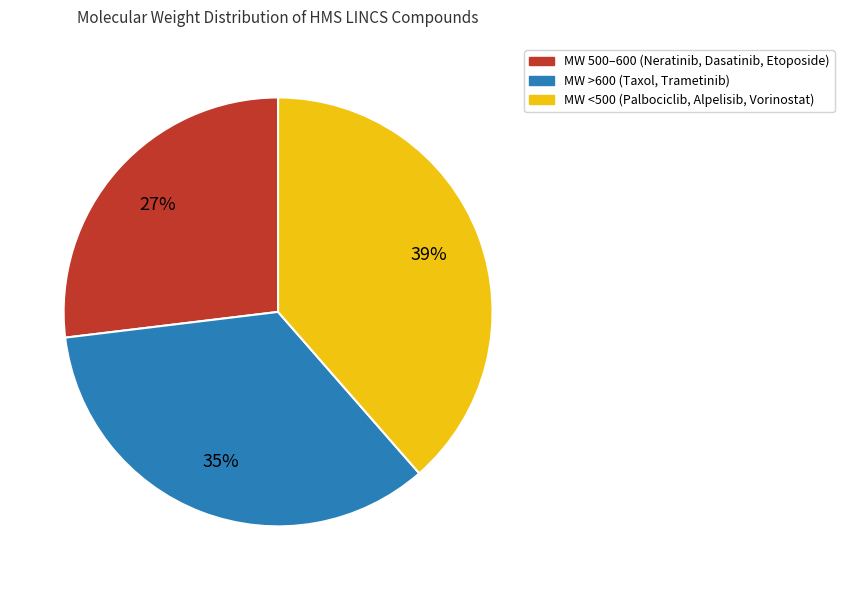

How many slices are in this pie chart?

3